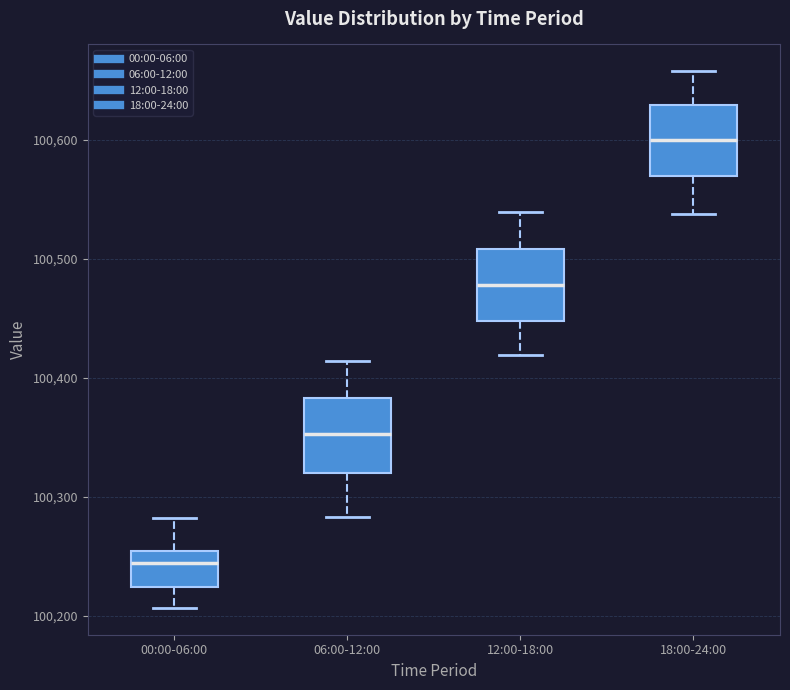

Reading left to right, read every box against the y-axis: the position of its median line, the range the box covers, and the ends of its whiskers. The values are not printed on the chart, so give them approximately, as read against the axis.

00:00-06:00: median 100240, box 100220 to 100250, whiskers 100210 to 100280
06:00-12:00: median 100350, box 100320 to 100380, whiskers 100280 to 100410
12:00-18:00: median 100480, box 100450 to 100510, whiskers 100420 to 100540
18:00-24:00: median 100600, box 100570 to 100630, whiskers 100540 to 100660